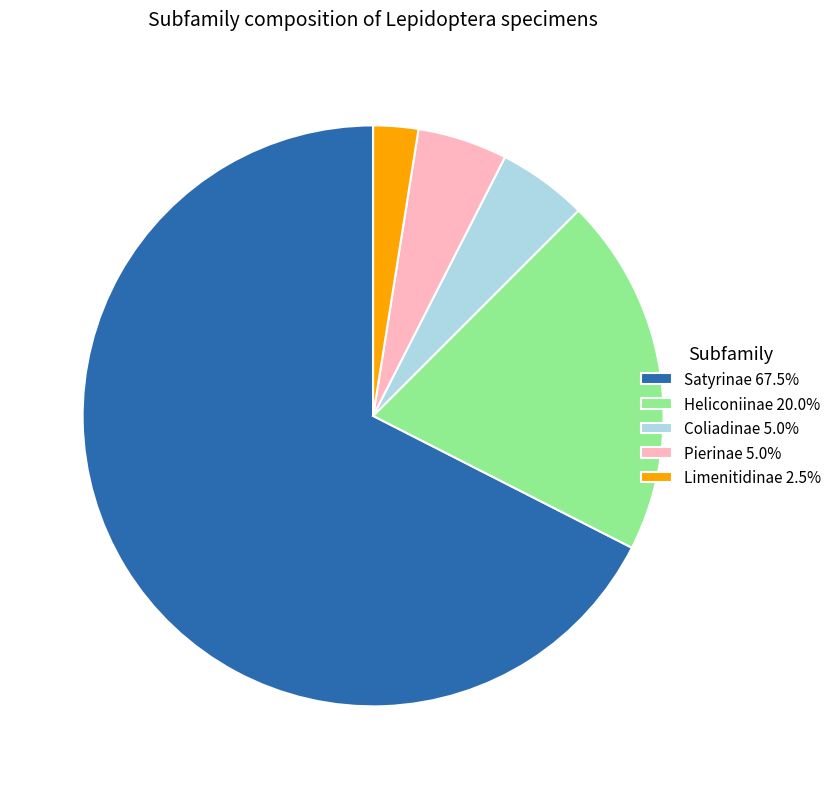

Does any single category account for the majority?

Yes